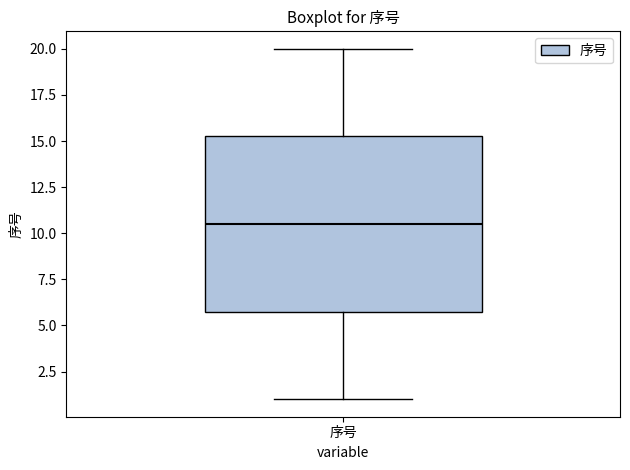

Transcribe this box plot: give where the median line is, the range the box spans, and where the two whiskers end, as read against the y-axis. The values are not printed on the chart, so give them approximately, as read against the axis.

median 10.5, box 6.0 to 15.5, whiskers 1.0 to 20.0